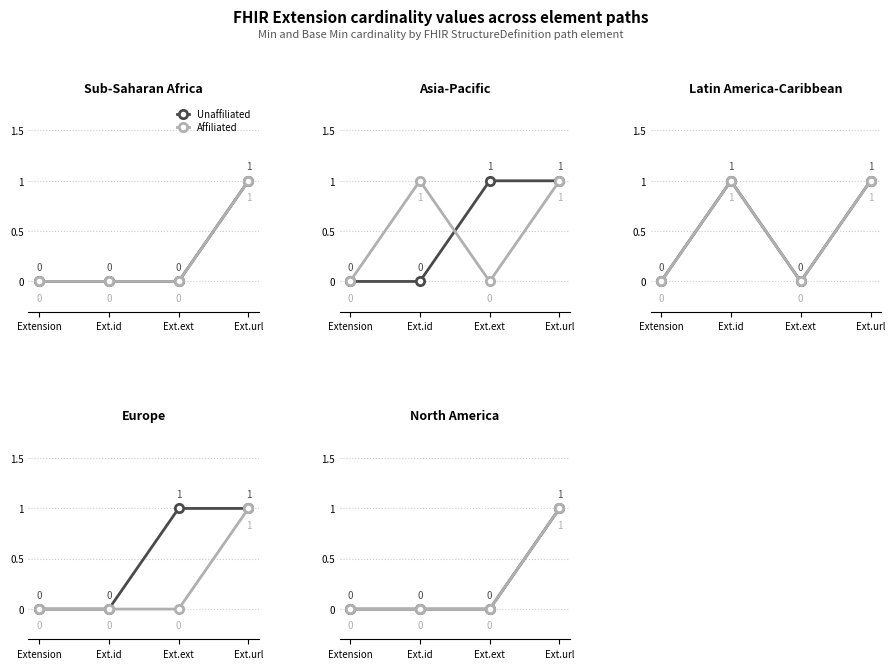

How many series are shown in this chart?

2